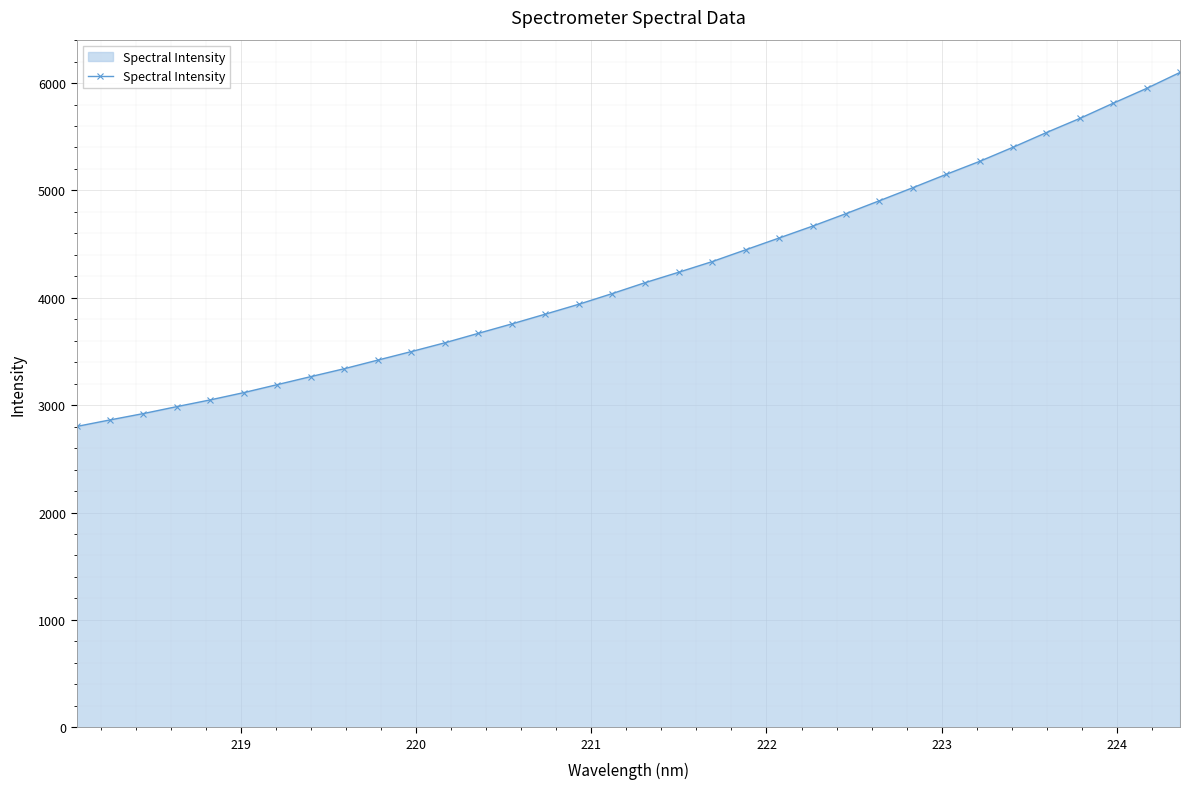

Reading left to right, extract all data points from this chart.

2801.4	2862.4	2921.9	2986.6	3049.4	3117.1	3191.4	3266.0	3339.5	3419.6	3498.8	3580.4	3668.5	3756.1	3846.9	3938.9	4038.3	4141.6	4238.3	4337.2	4447.1	4556.9	4667.3	4783.6	4903.7	5025.2	5149.5	5270.6	5402.1	5539.0	5670.6	5812.3	5950.1	6099.1